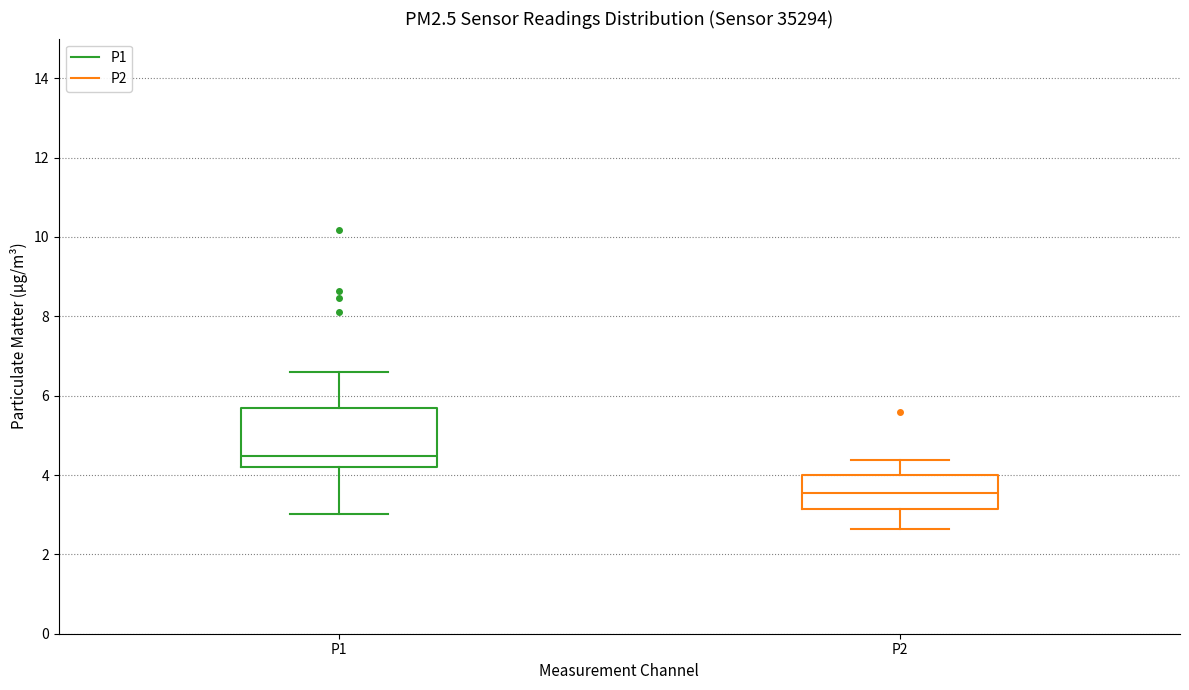

Which box's median line is the lowest?

P2